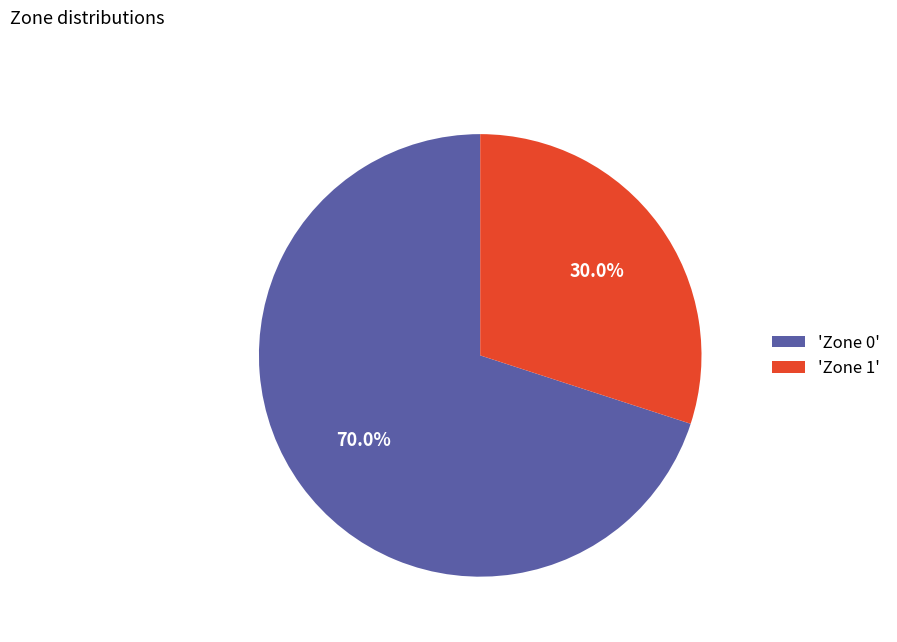

What is the ratio of the value at 'Zone 0' to the value at 'Zone 1'?

2.3